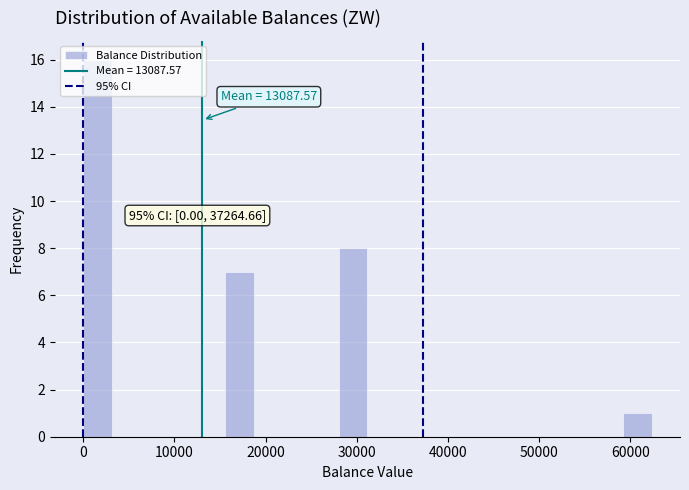

Read against the x-axis, roughly where is the centre of the tallest bar?

2000